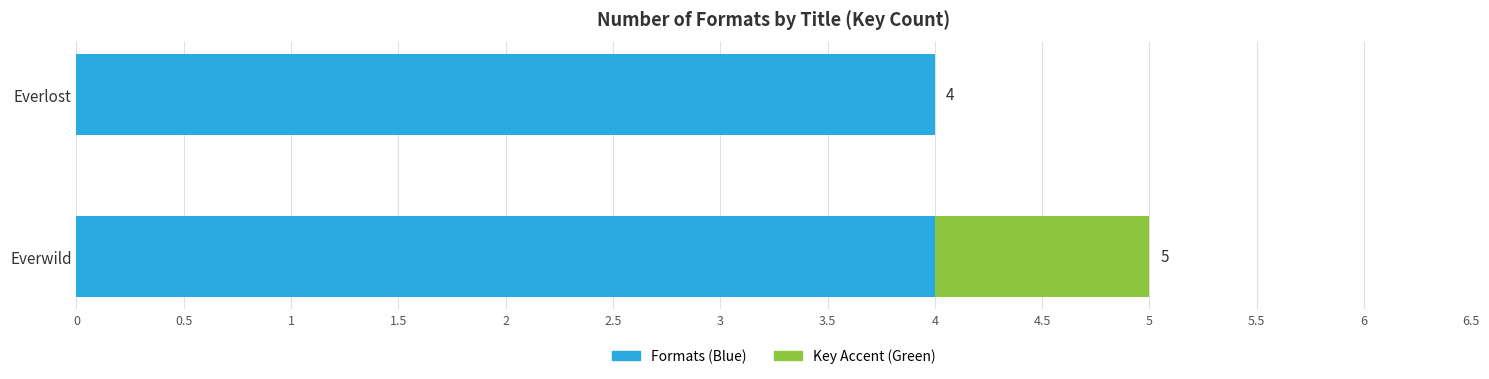

At which category is the sum across all series the highest?

Everwild